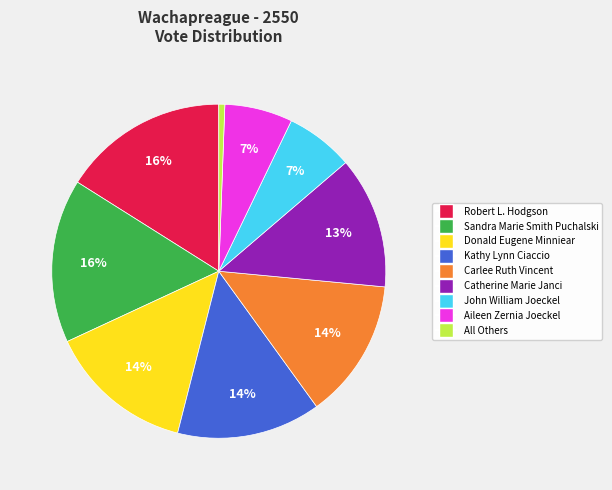

To the nearest percent, what percentage of the pie is Robert L. Hodgson?

16%